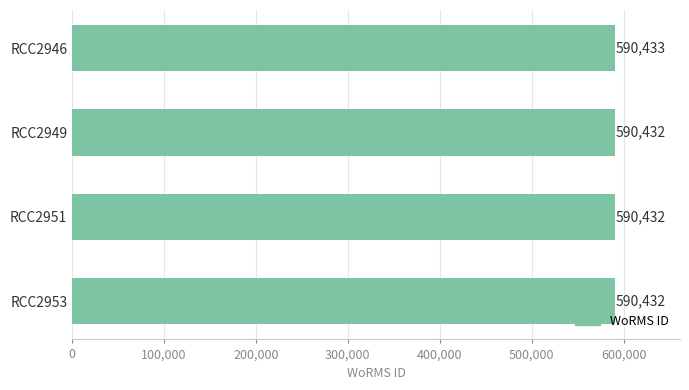

How many bars are there in total?

4